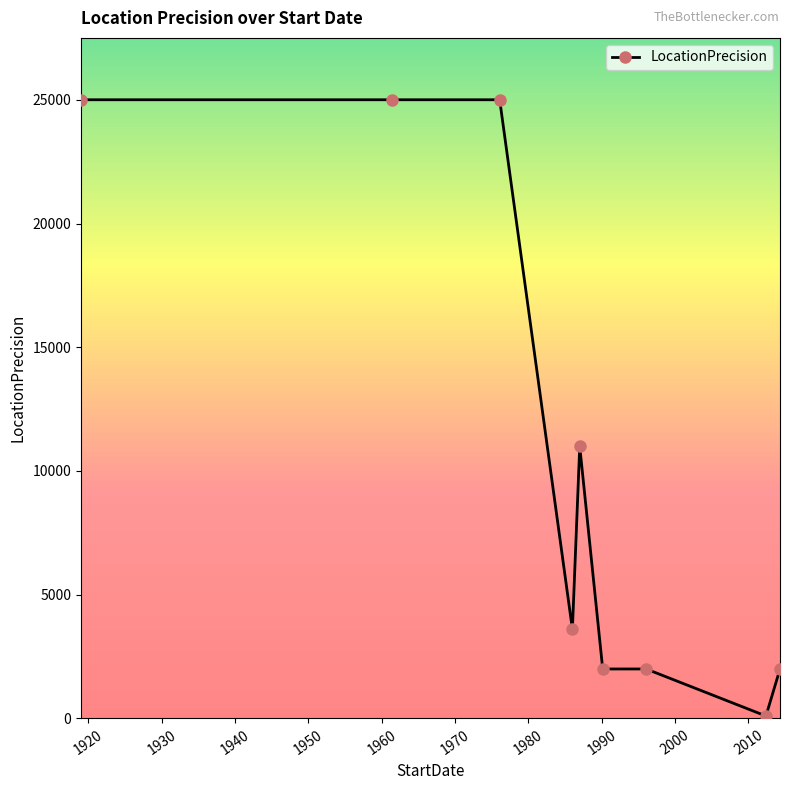

How many lines are shown in the chart?

1